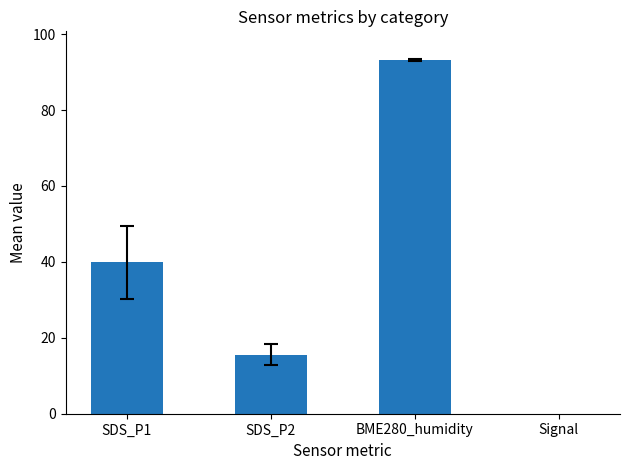

What is the label of the 1st bar from the right?

Signal